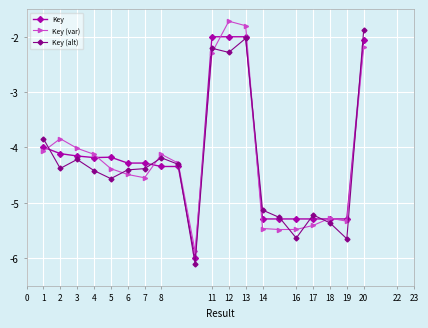

Rank the series by their average value, from highest to lowest.

Key, Key (var), Key (alt)